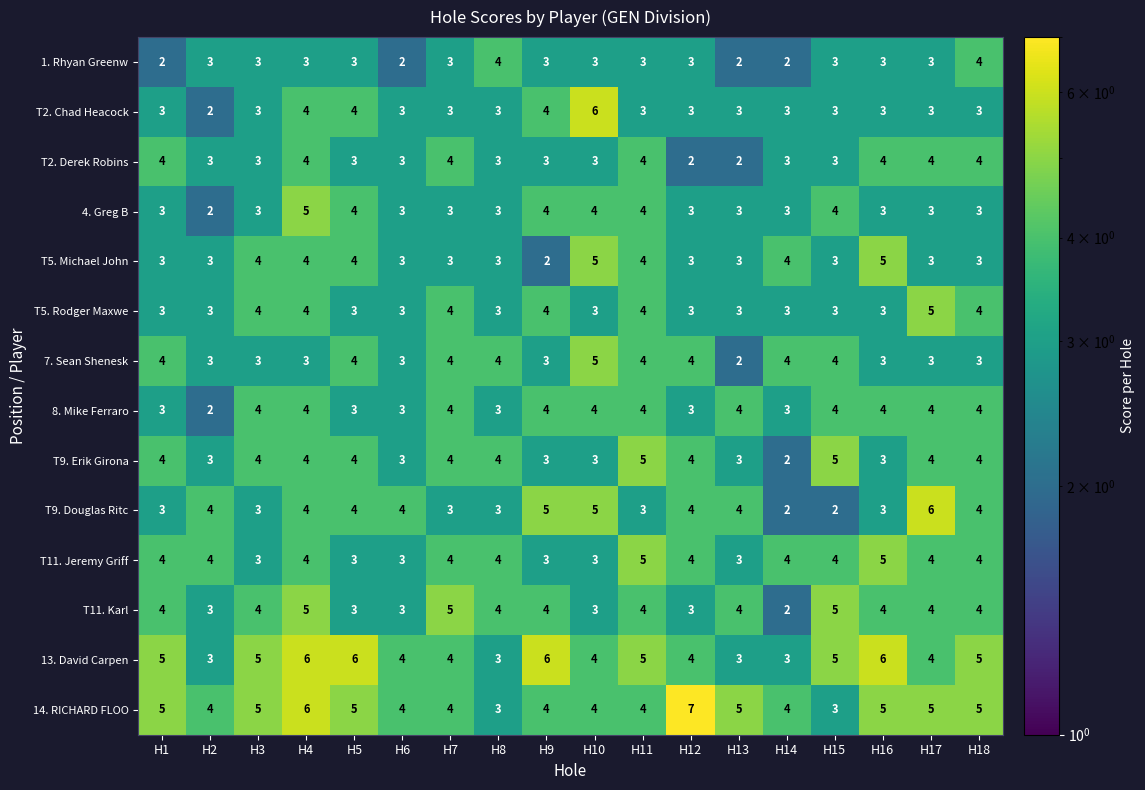

The 14. RICHARD FLOO series shows 4 at H6. True or false?

True